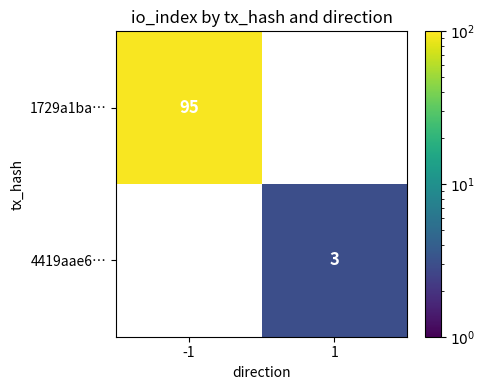

True or false: 1729a1ba… has a value of 95 at -1.

True